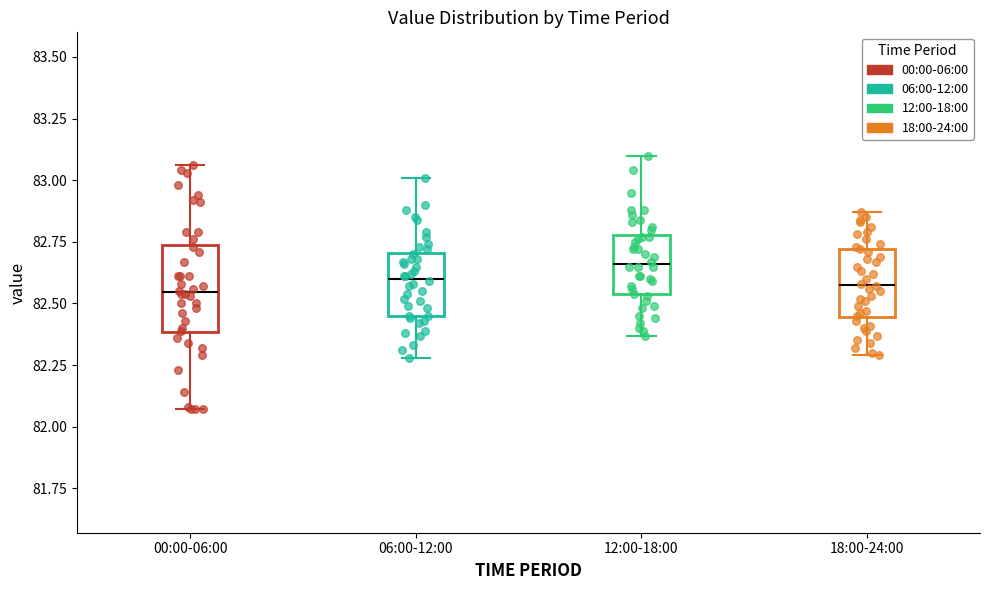

Where does the median line of the box for 18:00-24:00 sit on the y-axis? The values are not printed on the chart, so give them approximately, as read against the axis.

82.60